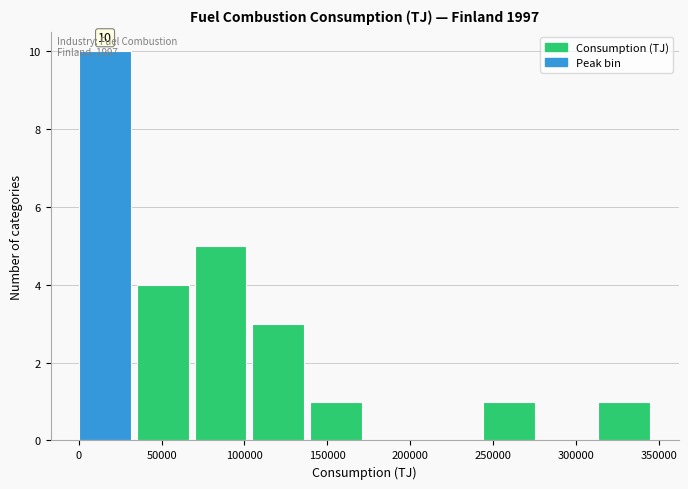

Over which range of the x-axis is the bar tallest?

0 to 35000